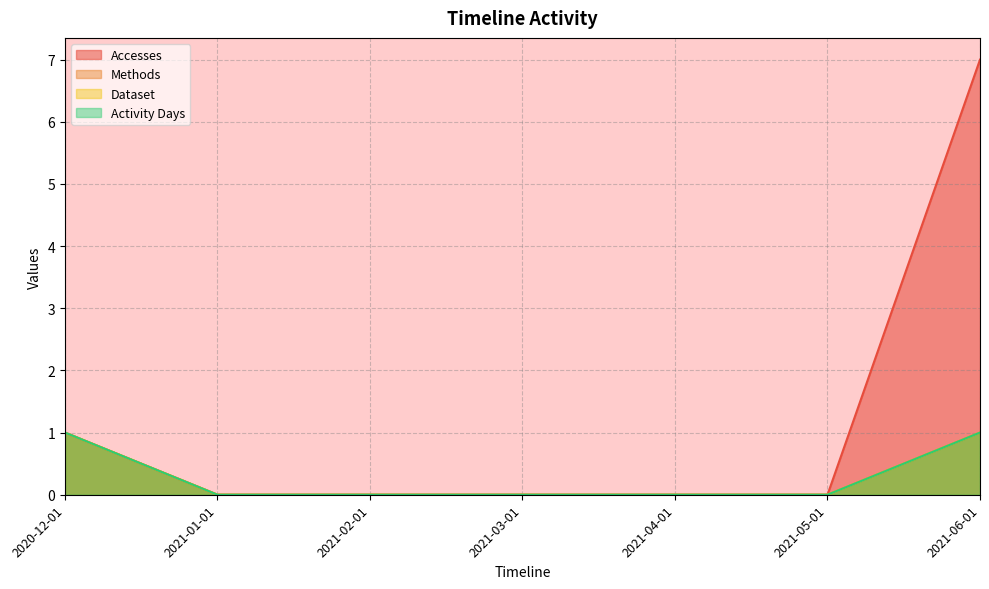

How many values in the Dataset series exceed 0?

2